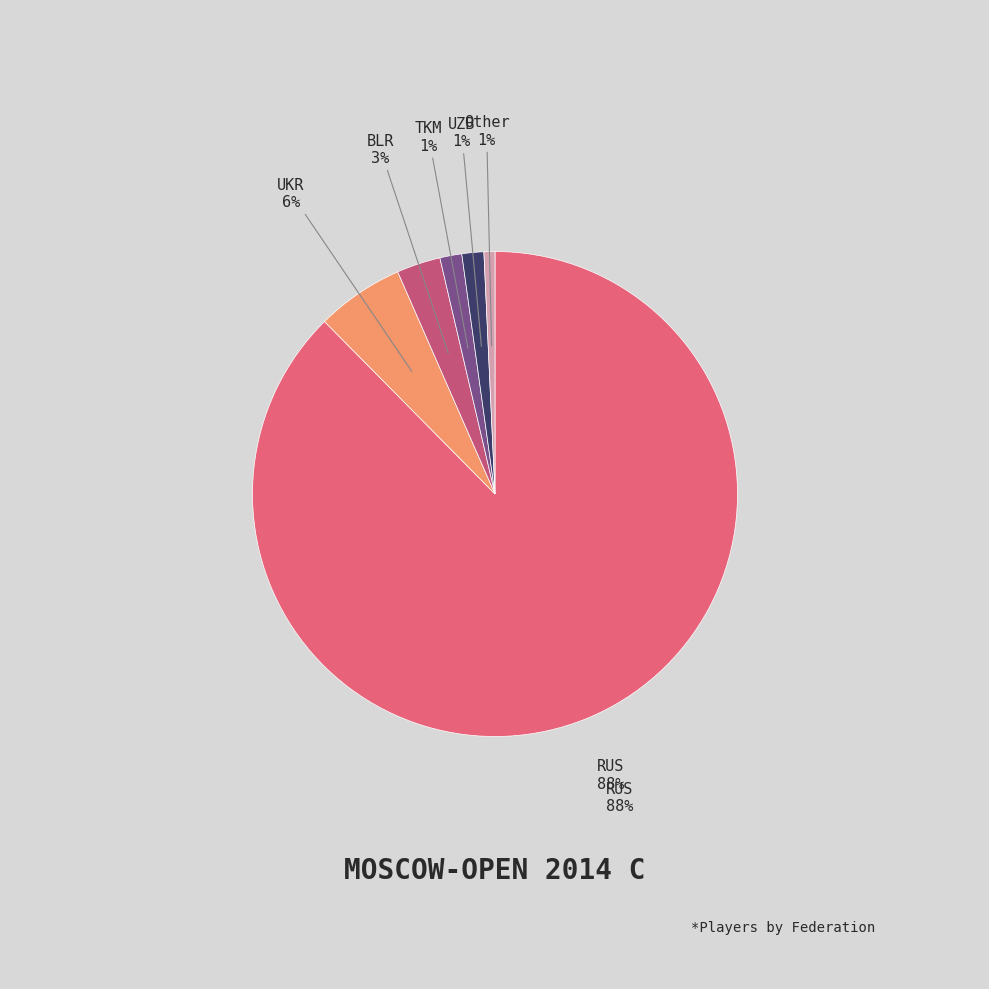

Which slice is the smallest?

Other